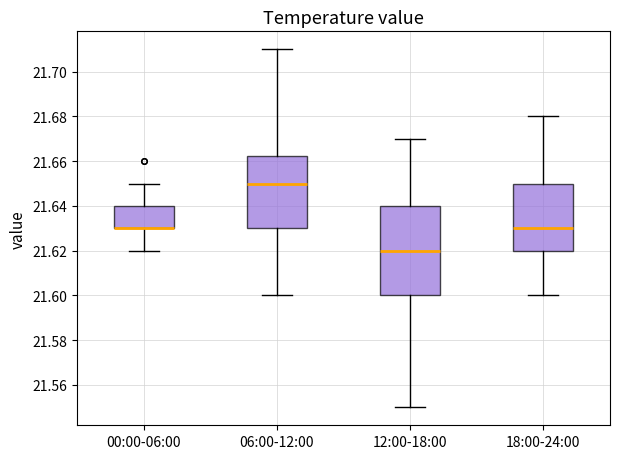

Where does the median line of the box for 12:00-18:00 sit on the y-axis? The values are not printed on the chart, so give them approximately, as read against the axis.

21.620